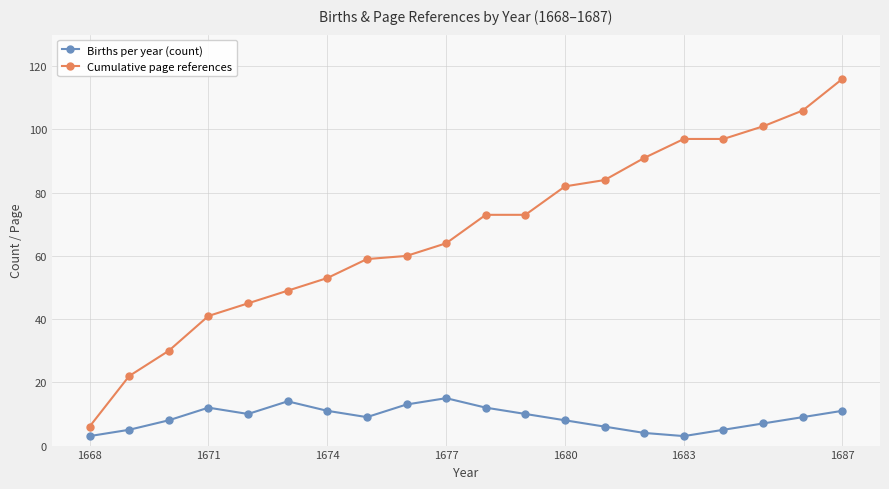

True or false: Births per year (count) has more than 0 points higher than both neighbors.

True